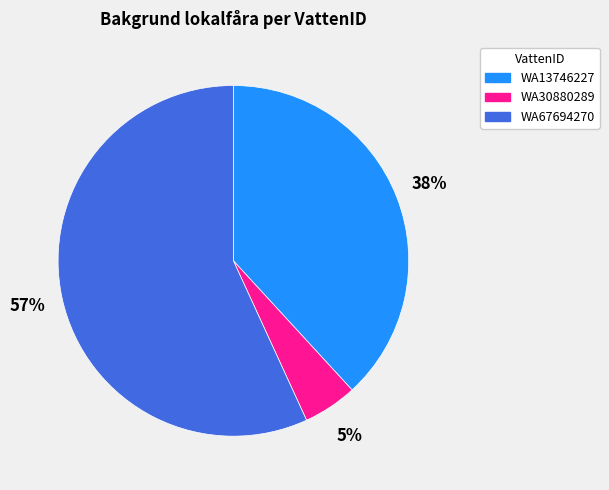

Between WA30880289 and WA13746227, which is larger?

WA13746227